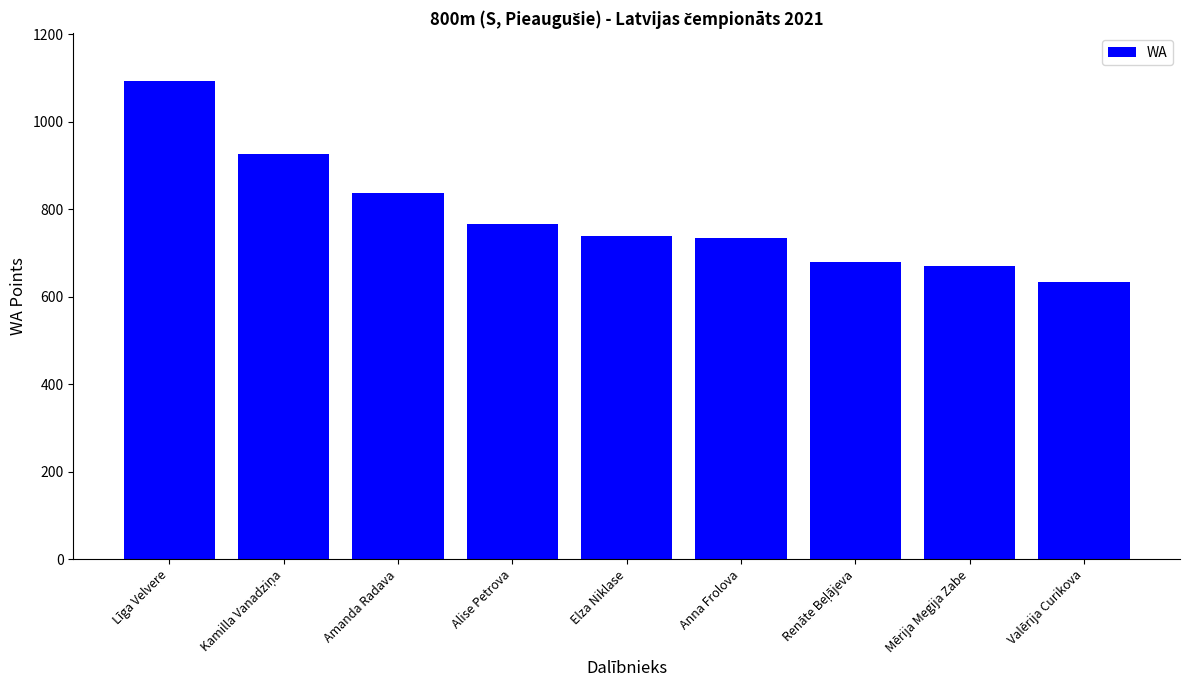

Count the number of categories in the chart.

9